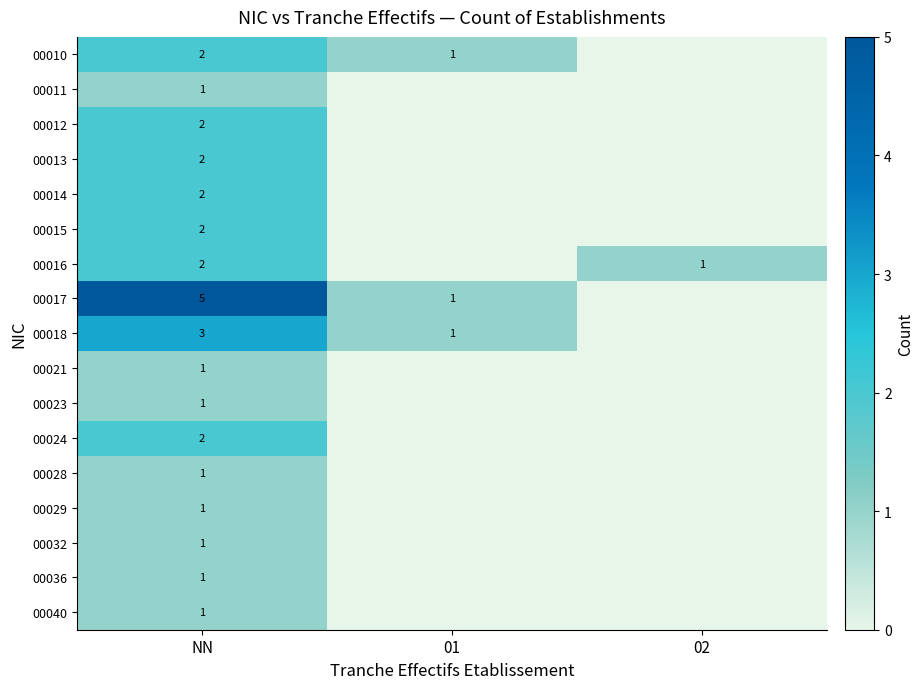

The 00017 series shows 5 at NN. True or false?

True